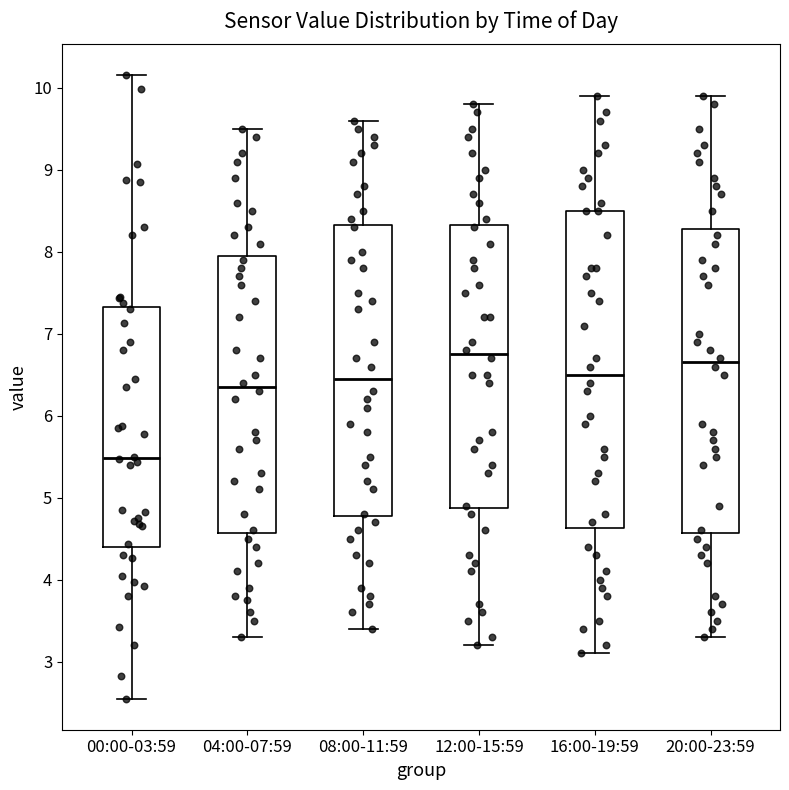

Reading left to right, transcribe this box plot: for each box, give where its median line is, the range the box spans, and where its two whiskers end, as read against the y-axis. The values are not printed on the chart, so give them approximately, as read against the axis.

00:00-03:59: median 5.5, box 4.4 to 7.3, whiskers 2.6 to 10.2
04:00-07:59: median 6.4, box 4.6 to 8.0, whiskers 3.3 to 9.5
08:00-11:59: median 6.5, box 4.8 to 8.3, whiskers 3.4 to 9.6
12:00-15:59: median 6.8, box 4.9 to 8.3, whiskers 3.2 to 9.8
16:00-19:59: median 6.5, box 4.6 to 8.5, whiskers 3.1 to 9.9
20:00-23:59: median 6.7, box 4.6 to 8.3, whiskers 3.3 to 9.9